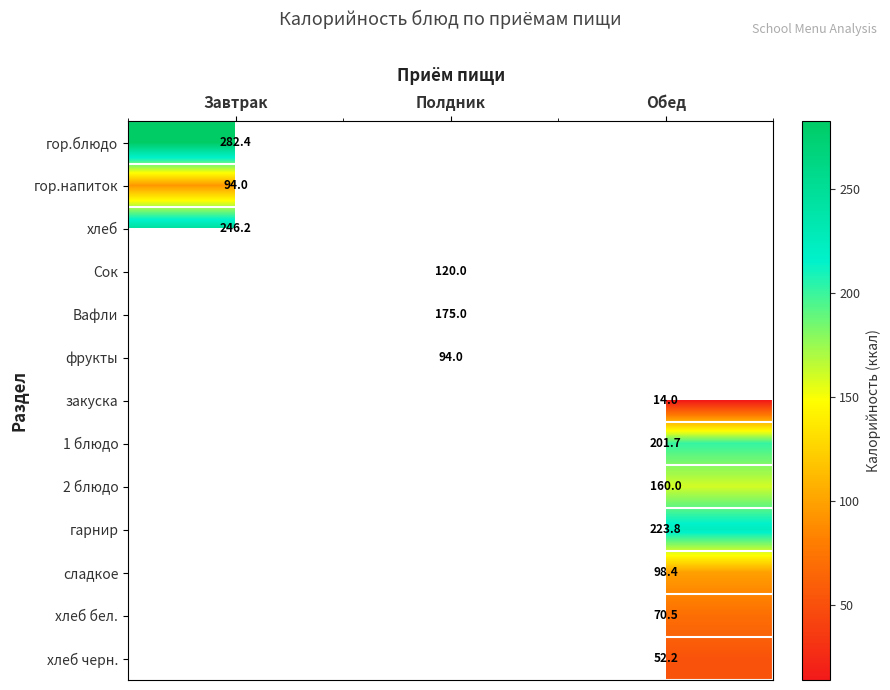

Is the value of гор.напиток at Полдник greater than the value of гарнир at Полдник?

No